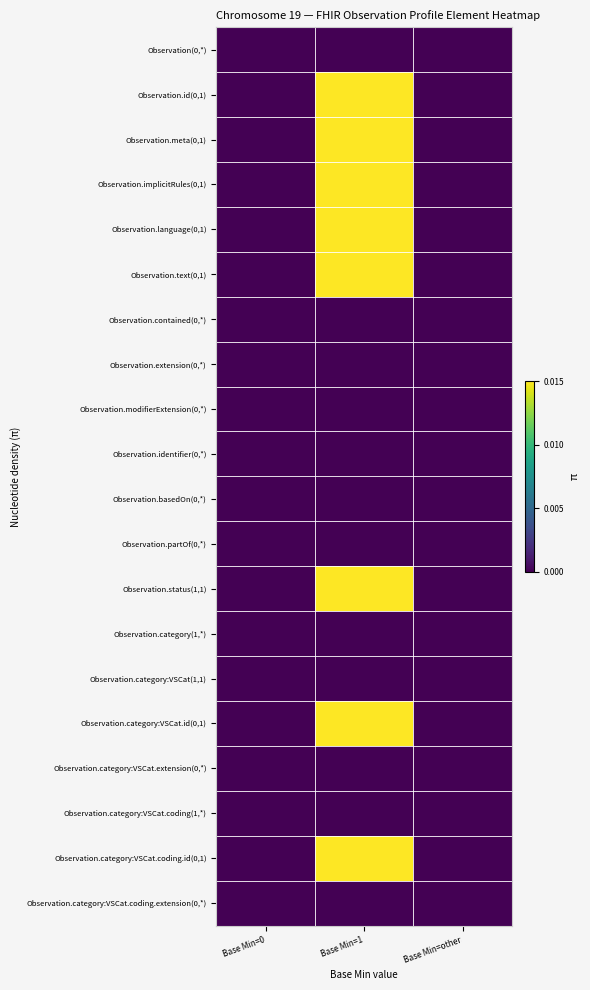

Which label corresponds to the smallest value in the chart?

Base Min=0